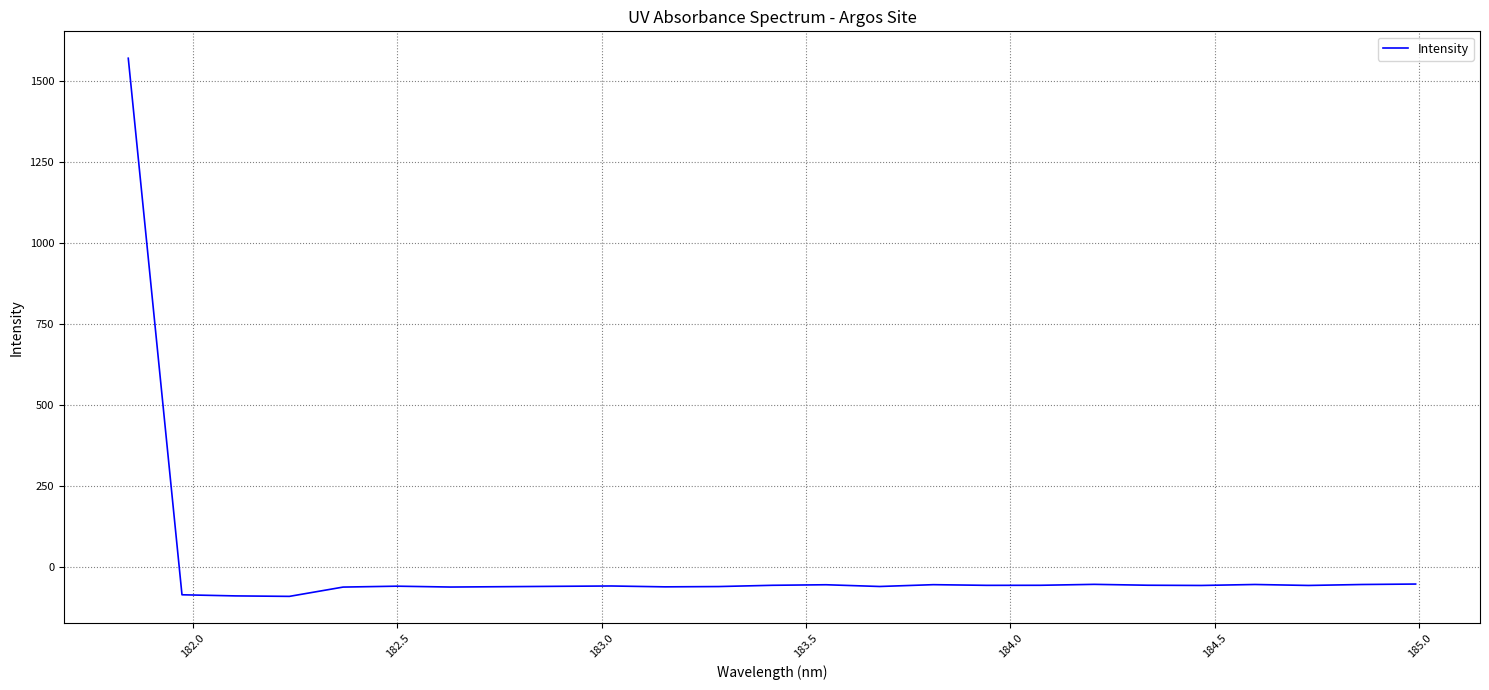

What is the difference between the maximum and minimum values?

1661.6